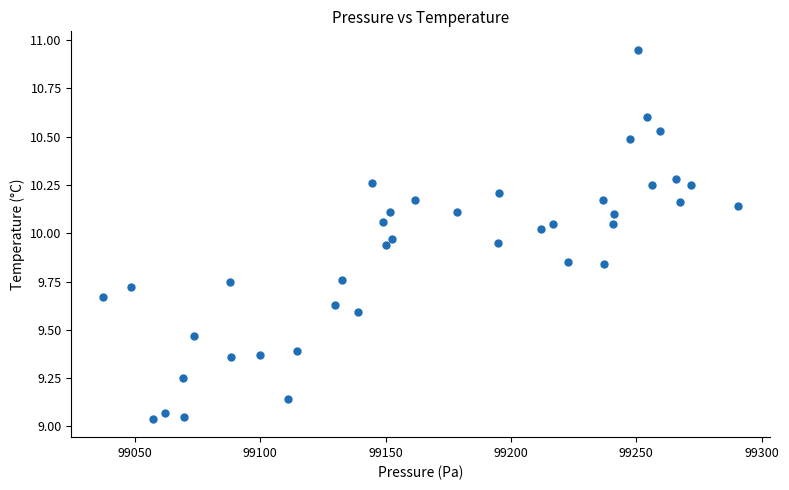

What is the range of X values (max minus min)?

253.4